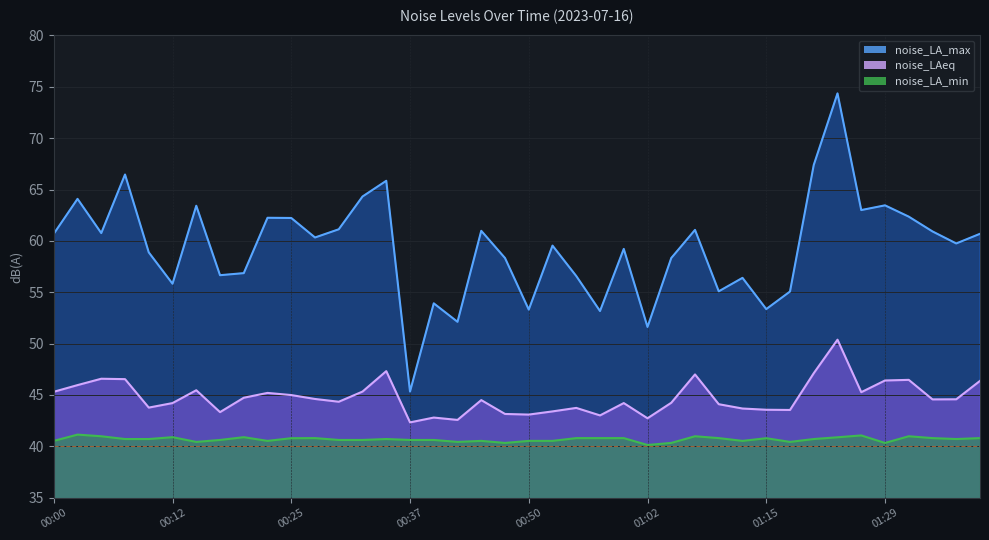

In noise_LA_max, how many points are lower than both neighbors (excluding endpoints)?

13